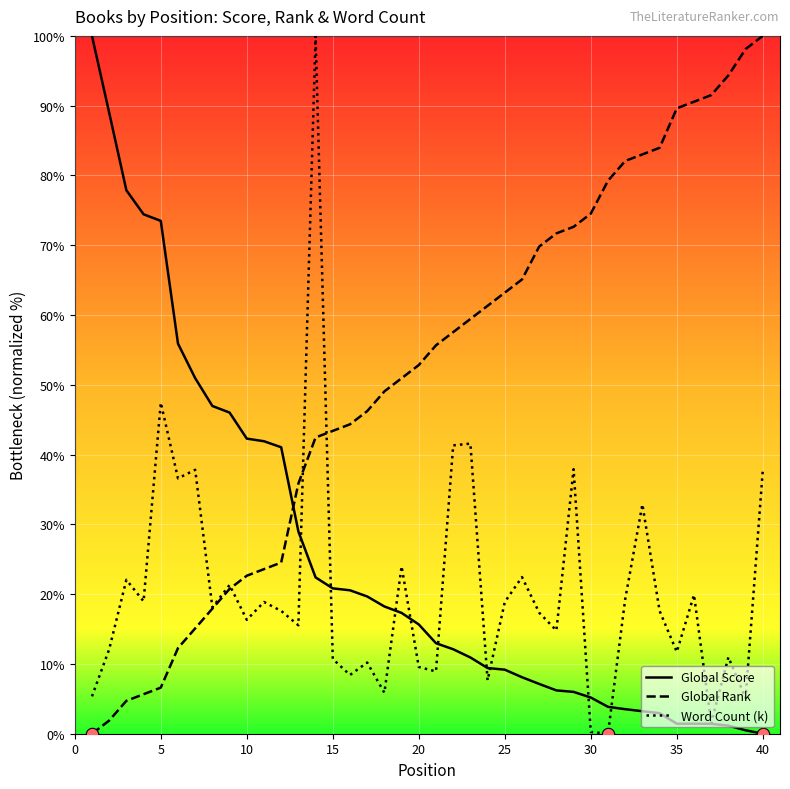

Which series has the largest total across all categories?

Global Rank